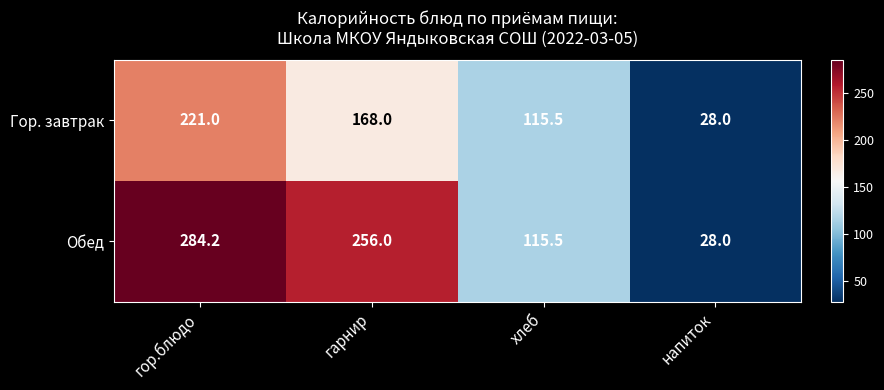

Which category has the highest value across all series?

гор.блюдо